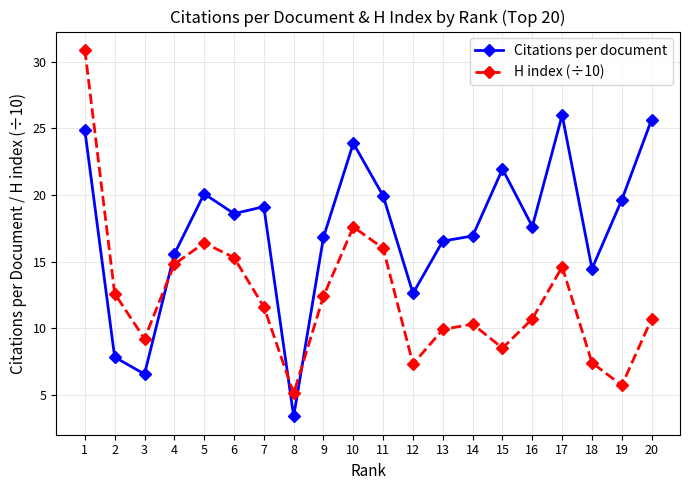

At which label is Citations per document closest to 14?

18